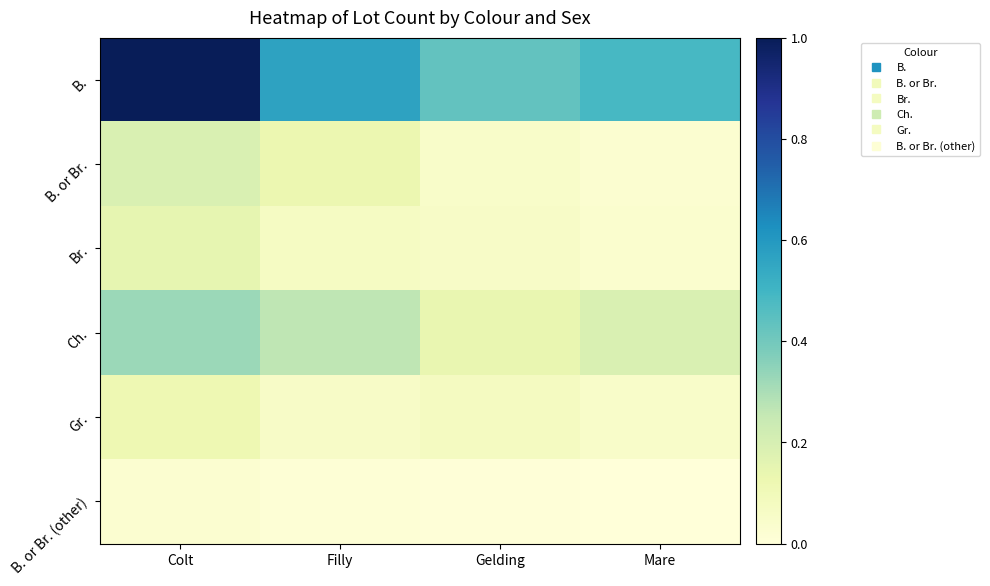

Which has a higher value, Mare or Gelding?

Mare